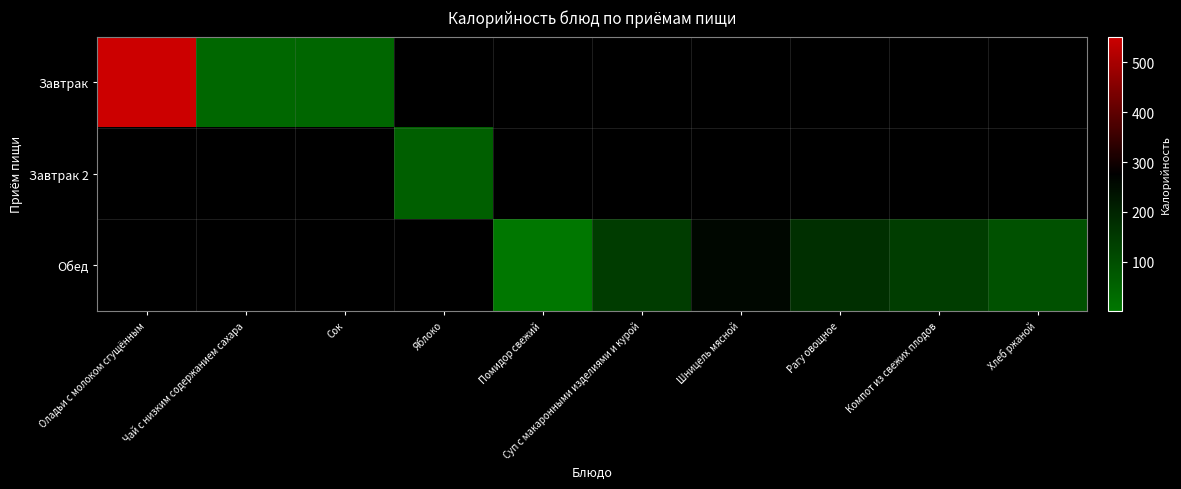

The value of Обед at Шницель мясной is 134.8. True or false?

False